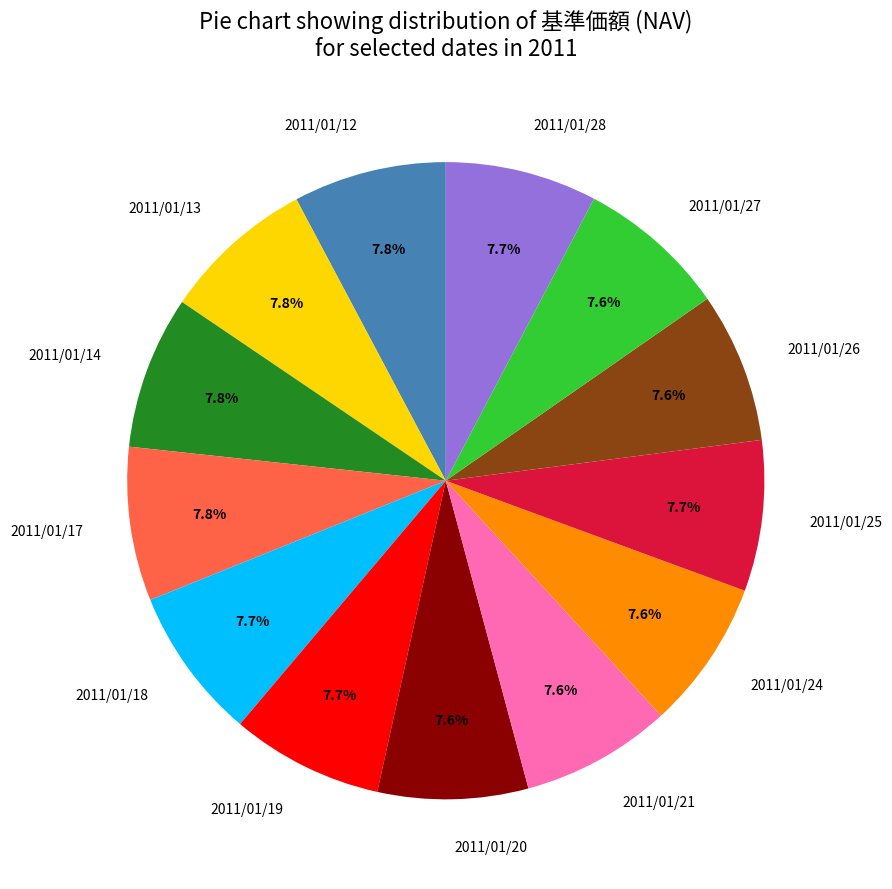

Combined, what portion of the pie is 2011/01/24 and 2011/01/20?

15.2%